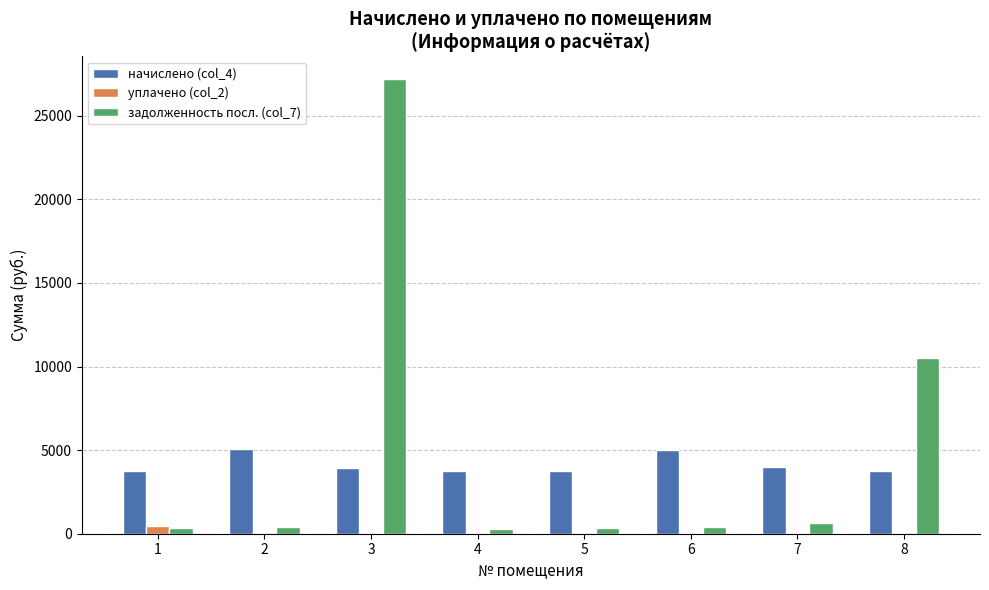

At which label does начислено (col_4) first exceed 3948?

2